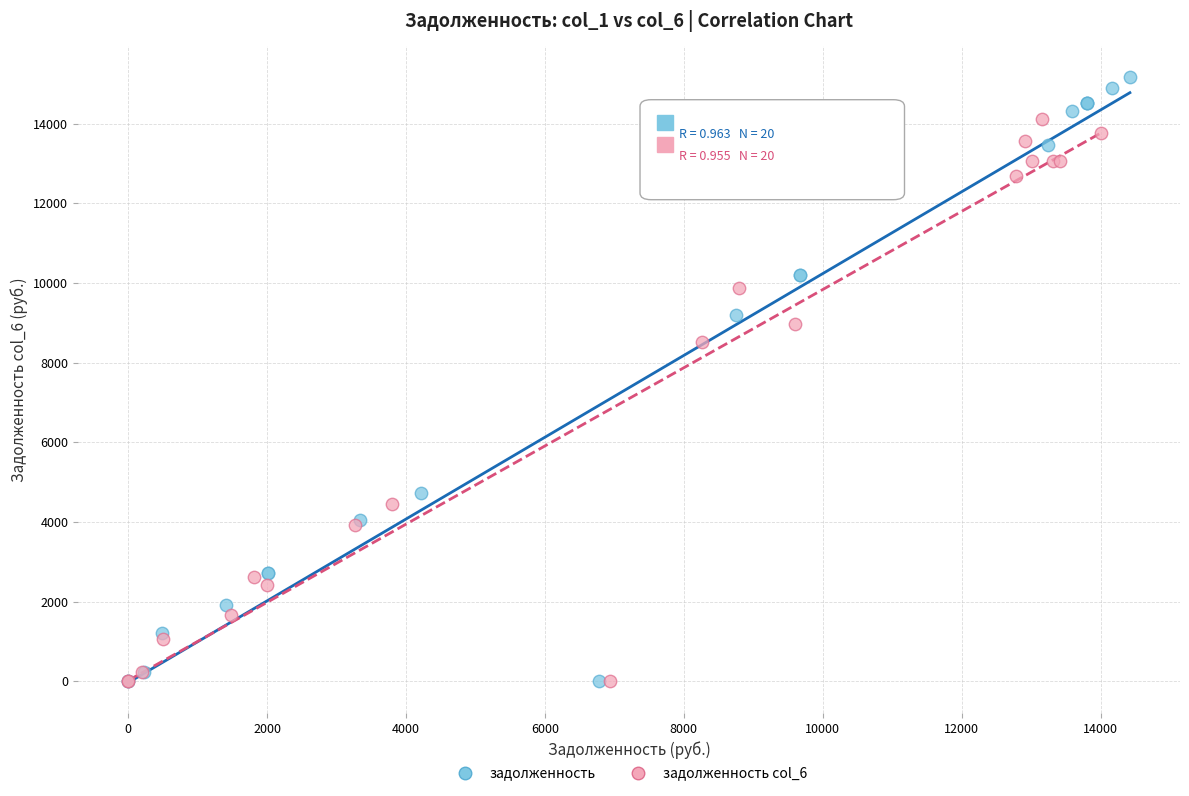

Which series contains the highest Y value?

задолженность